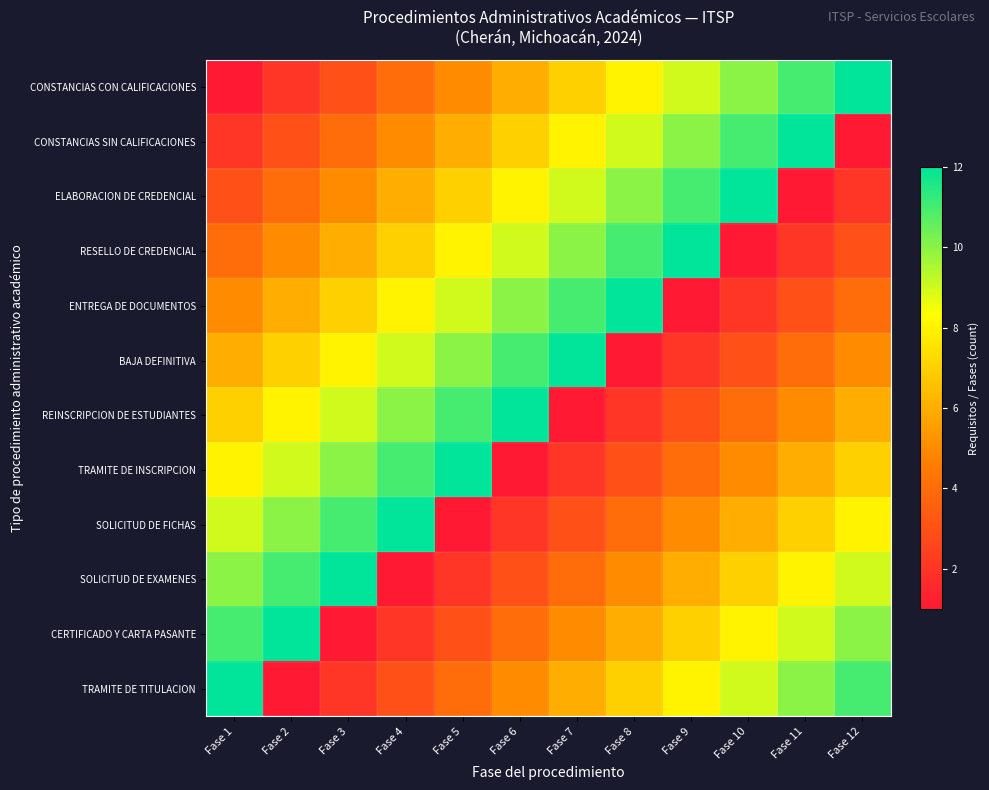

How many categories are shown in the chart?

12